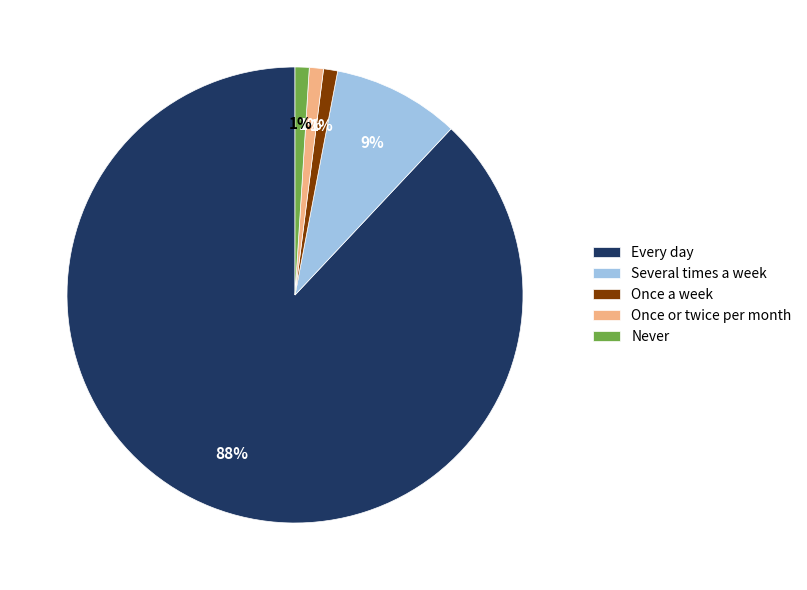

To the nearest percent, what is the combined percentage of Never and Several times a week?

10%